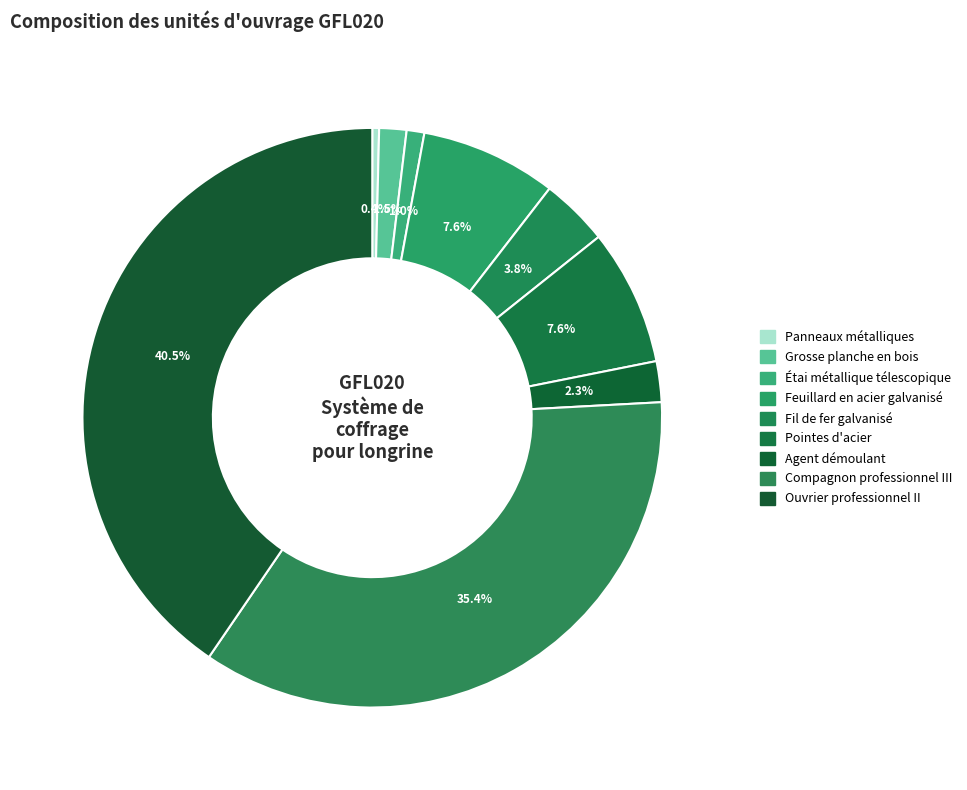

Count the number of slices in the pie.

9